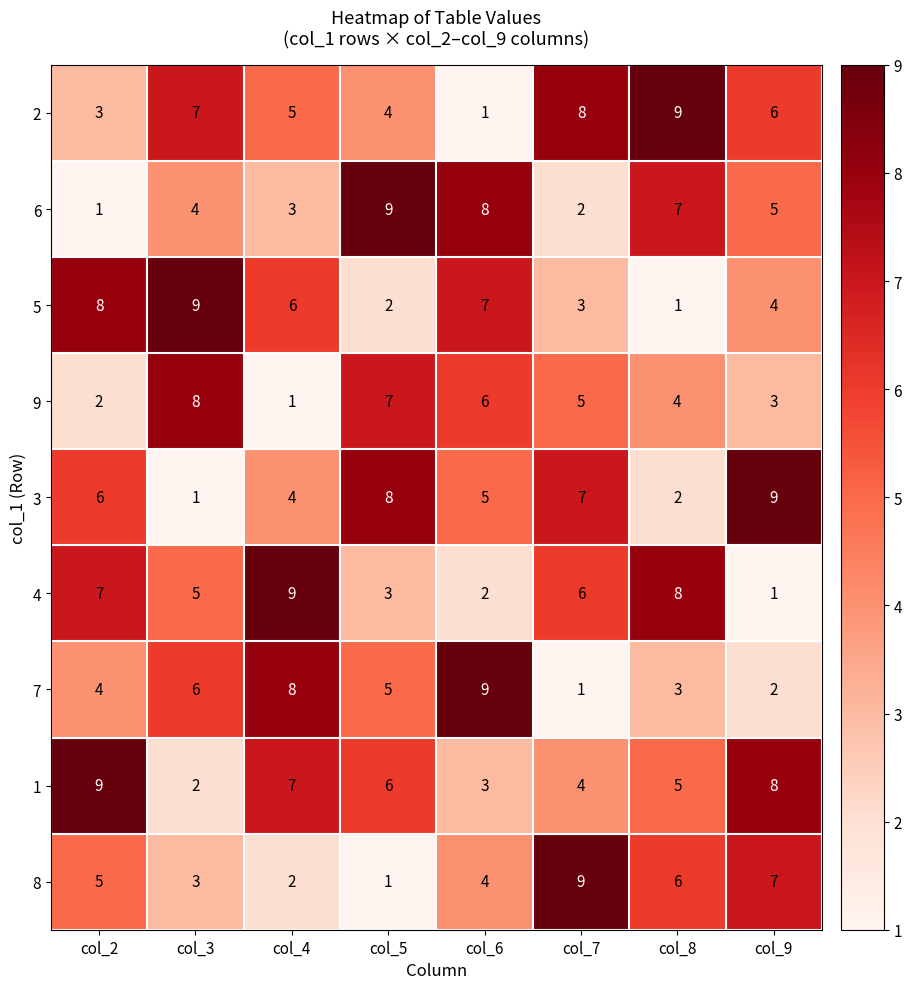

Which series changed the most between col_6 and col_8?

2